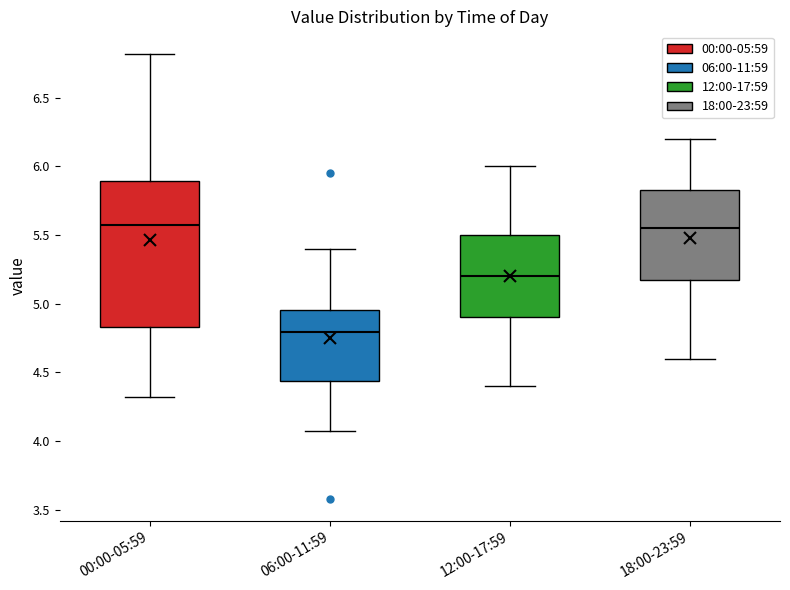

Which box has the lowest median line?

06:00-11:59